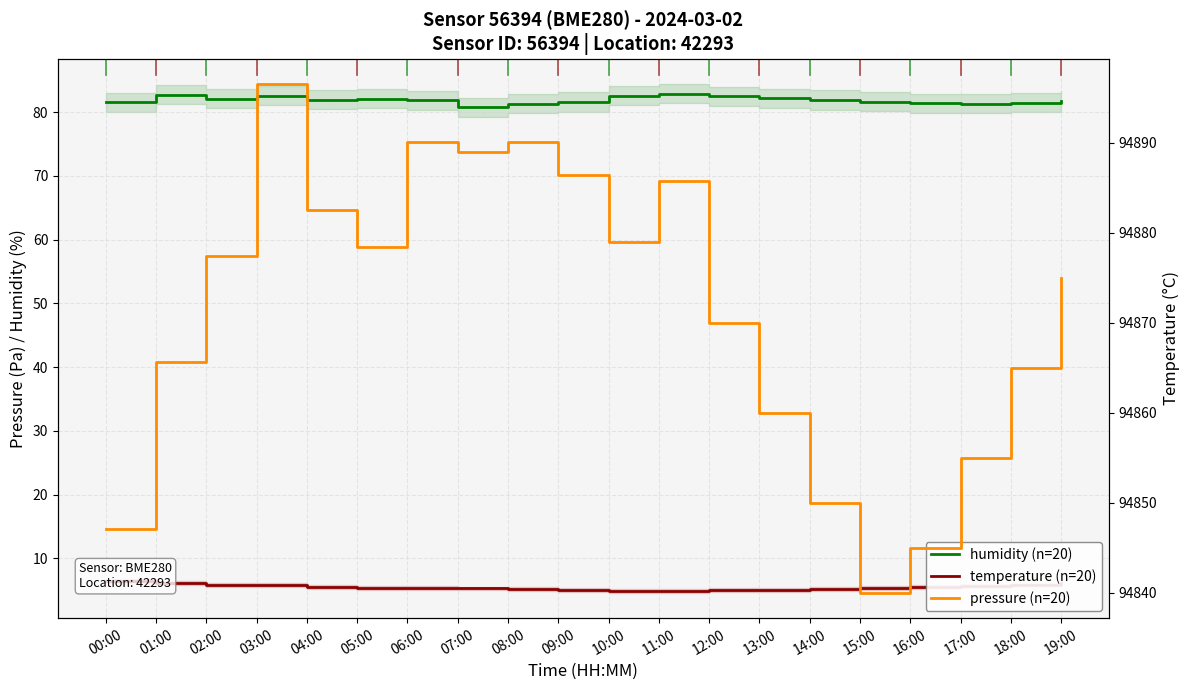

What is the label of the 20th point from the right?

00:00